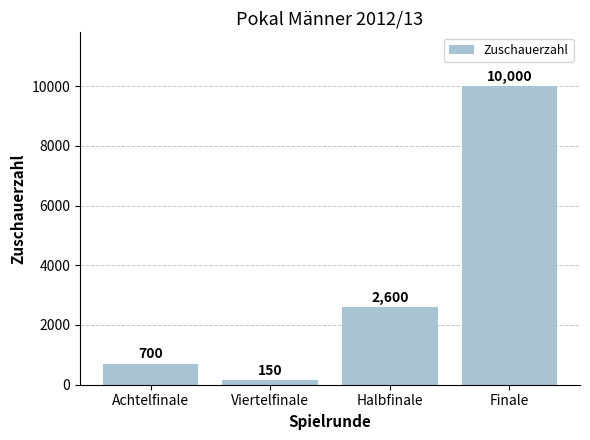

What is the sum of the values at Finale and Viertelfinale?

10150